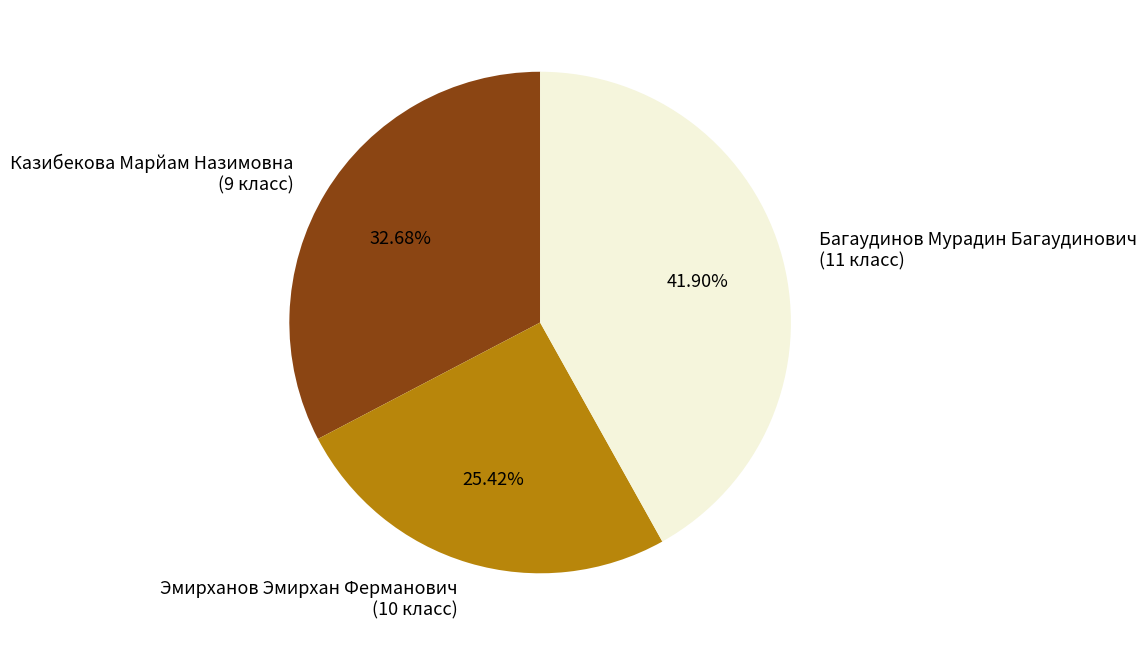

Do Эмирханов Эмирхан Ферманович (10 класс) and Казибекова Марйам Назимовна (9 класс) together represent more than half of the pie?

Yes